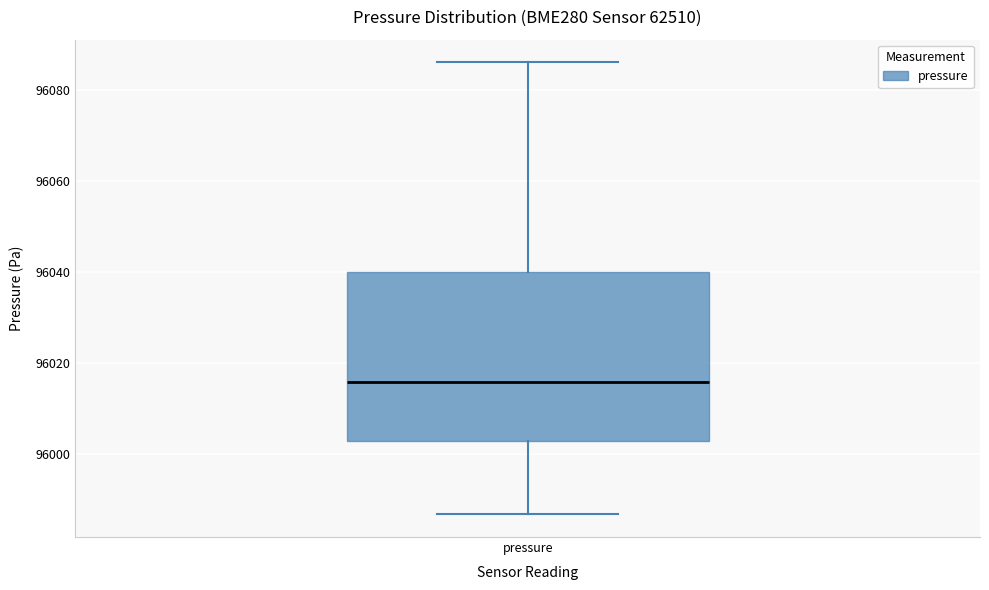

Read this box plot against the y-axis: the position of the median line, the range covered by the box, and the ends of both whiskers. The values are not printed on the chart, so give them approximately, as read against the axis.

median 96016, box 96002 to 96040, whiskers 95986 to 96086